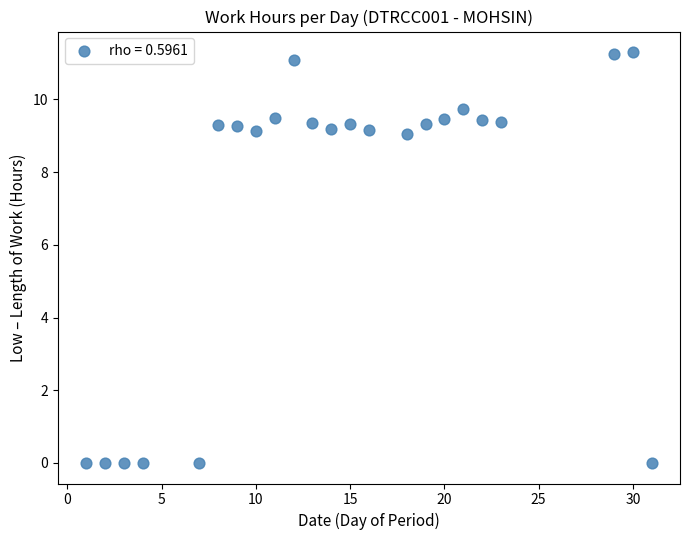

What is the range of X values (max minus min)?

30.0